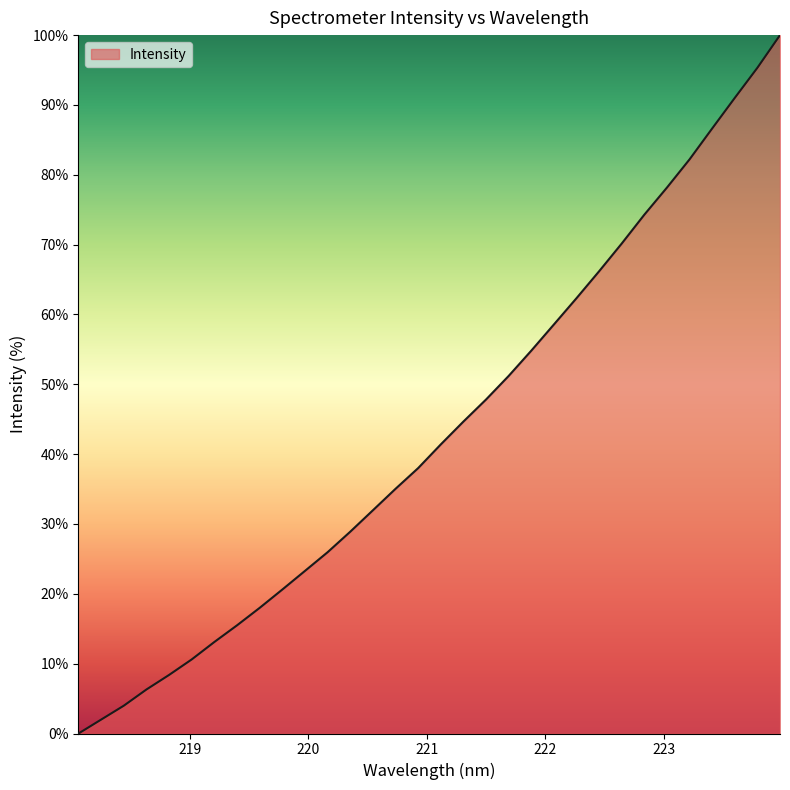

What is the difference between the maximum and minimum values?

100.0